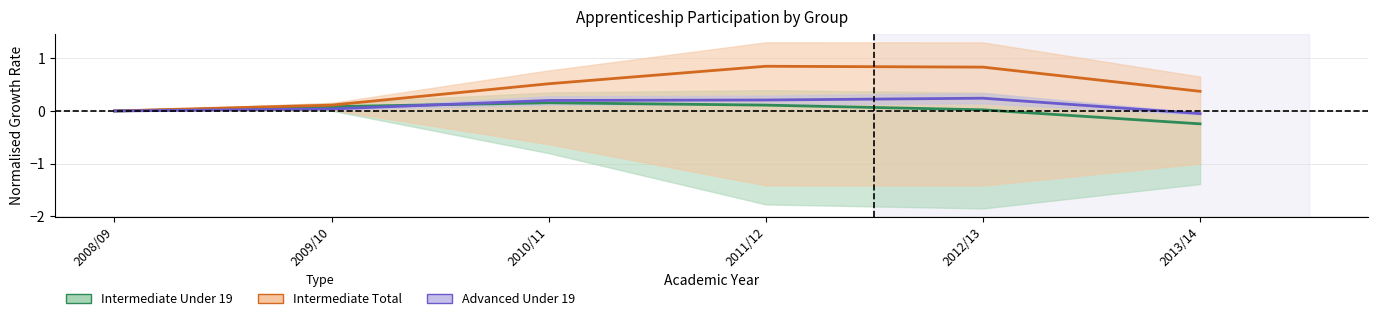

Is this an area chart (filled region under the line)?

No